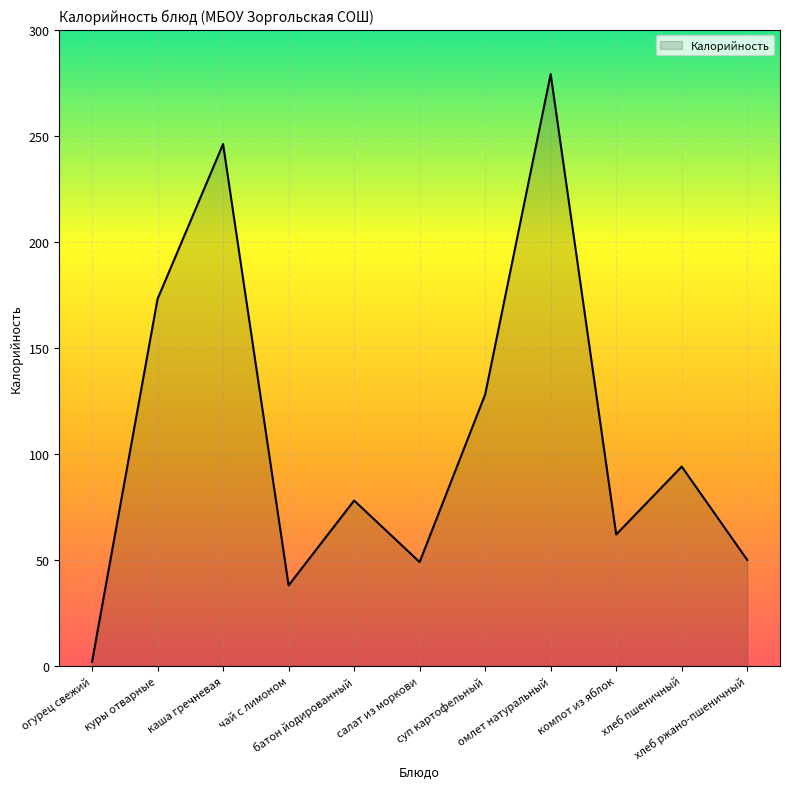

What is the maximum value shown in the chart?

279